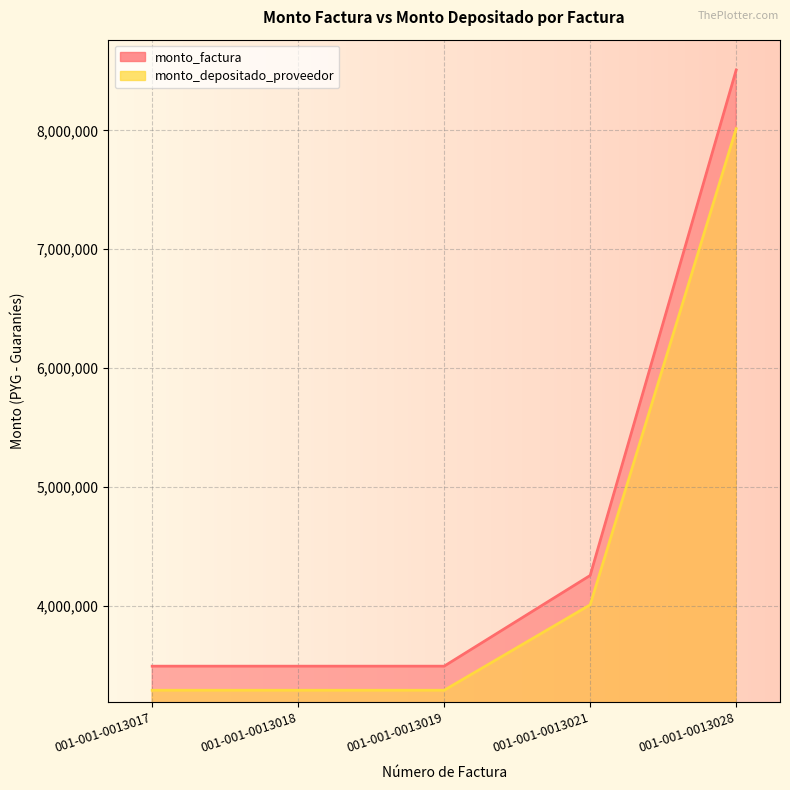

How many values in the monto_depositado_proveedor series exceed 3288181?

2